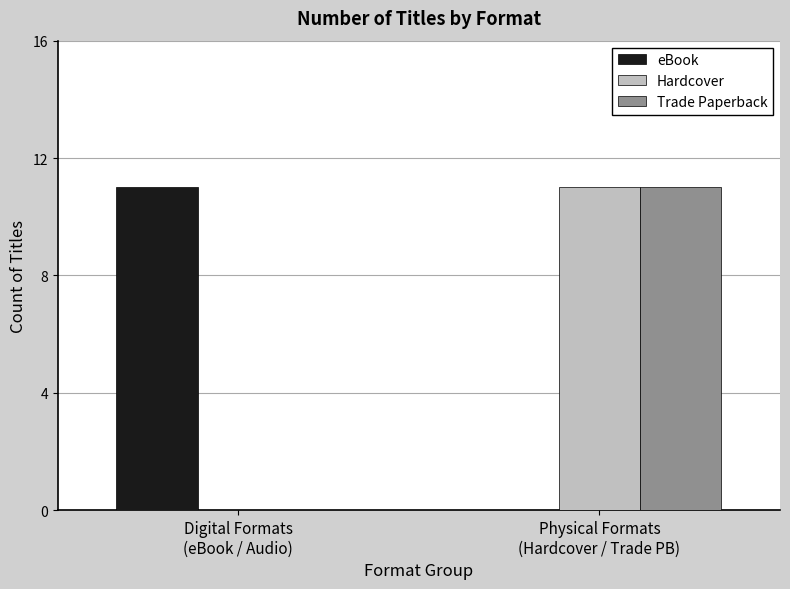

Count the number of data series in this chart.

3